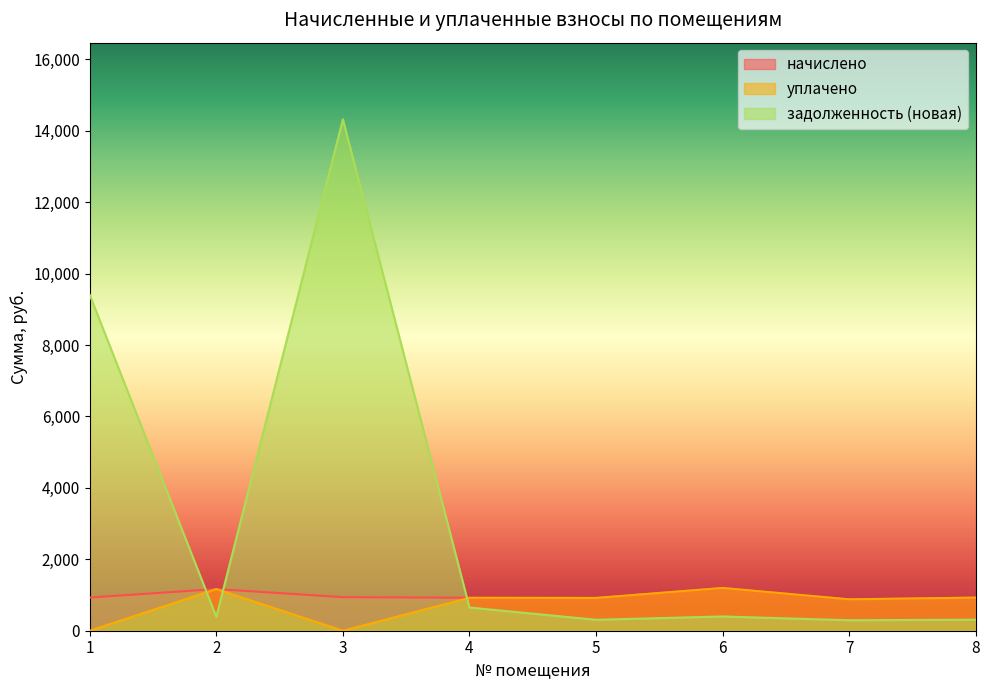

True or false: задолженность (новая) and уплачено intersect in this chart.

True